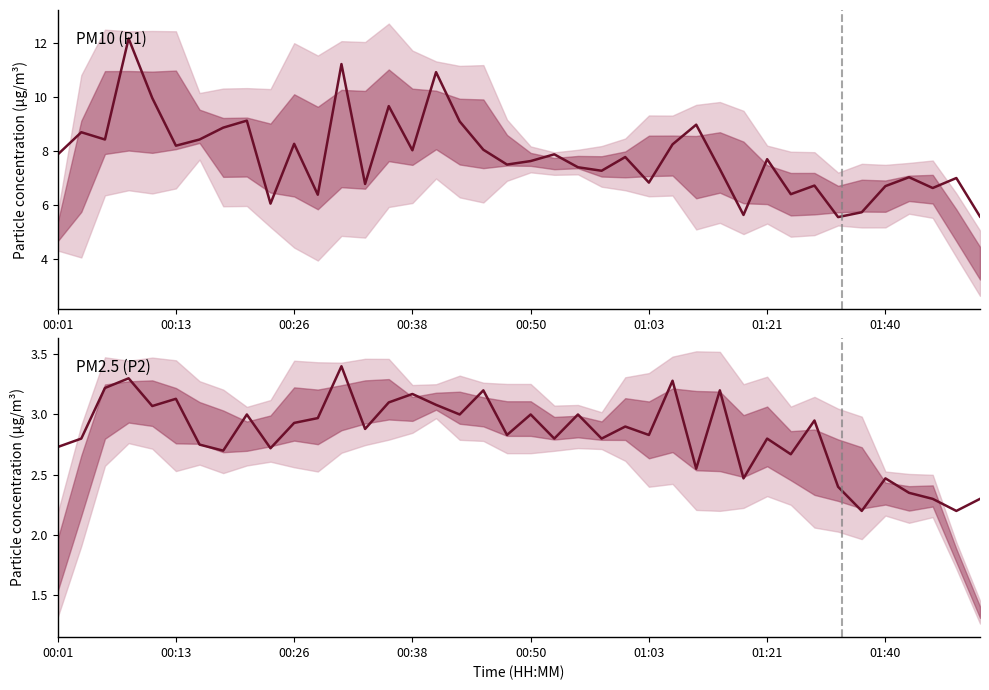

List the series in order of their peak value, highest first.

P1, P2